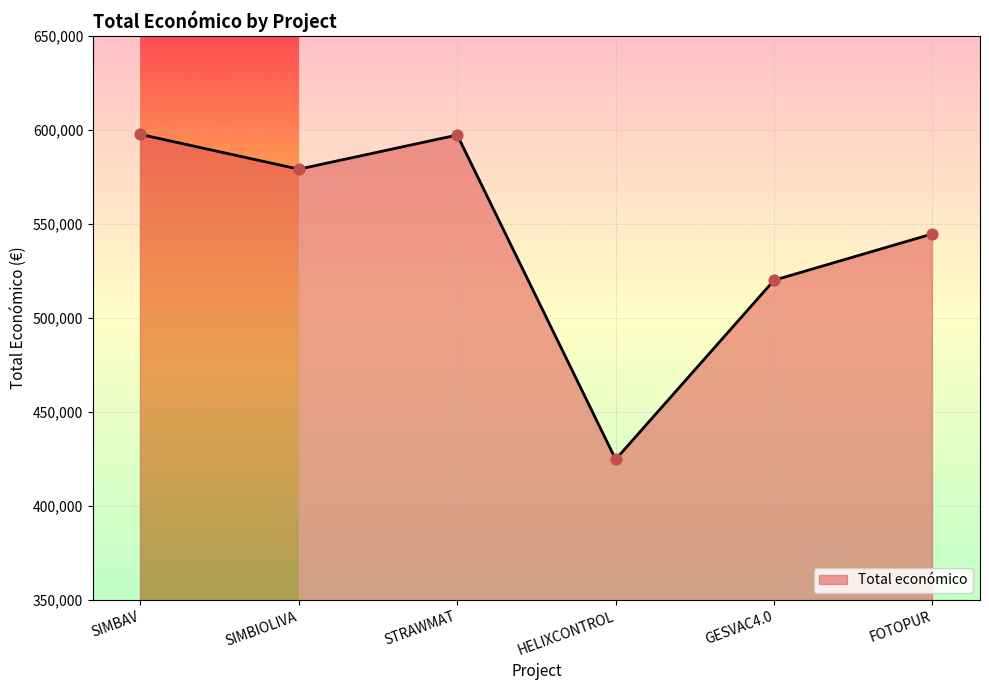

What is the change in value from SIMBIOLIVA to FOTOPUR?

-34406